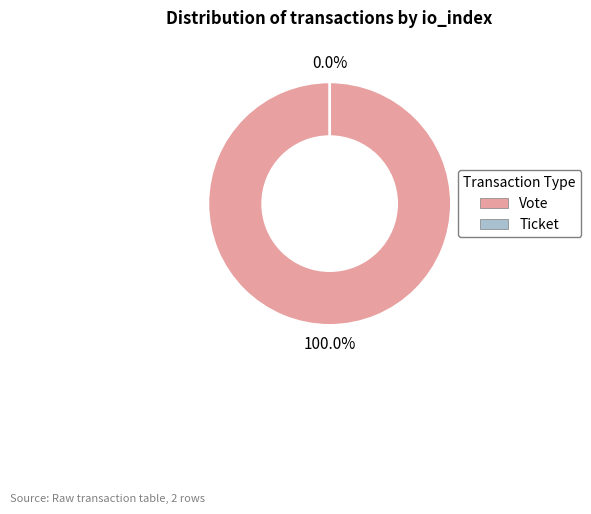

Is there a majority slice in this chart?

Yes